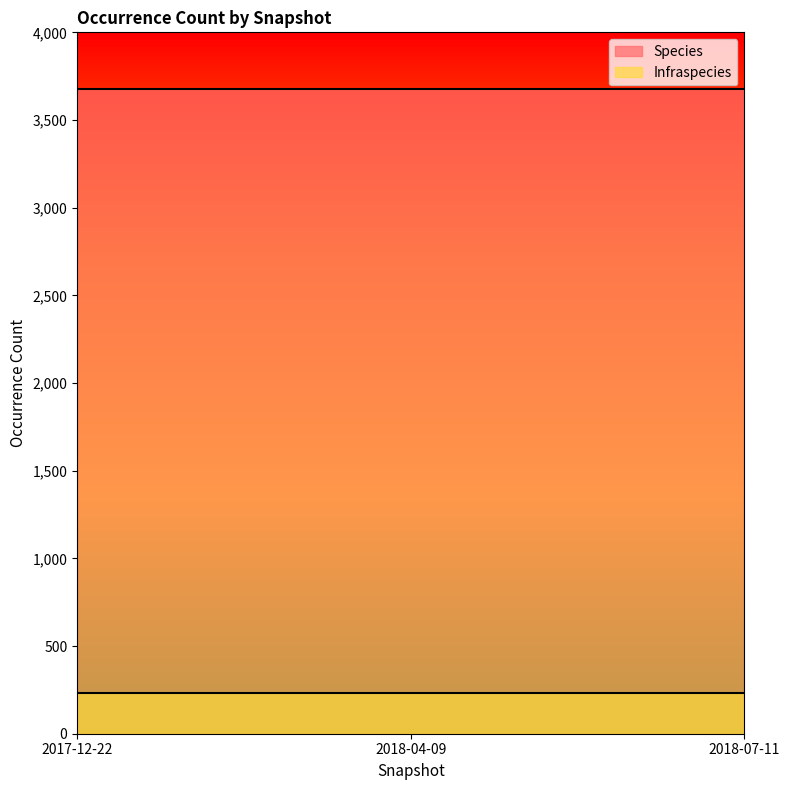

How many lines are shown in the chart?

2